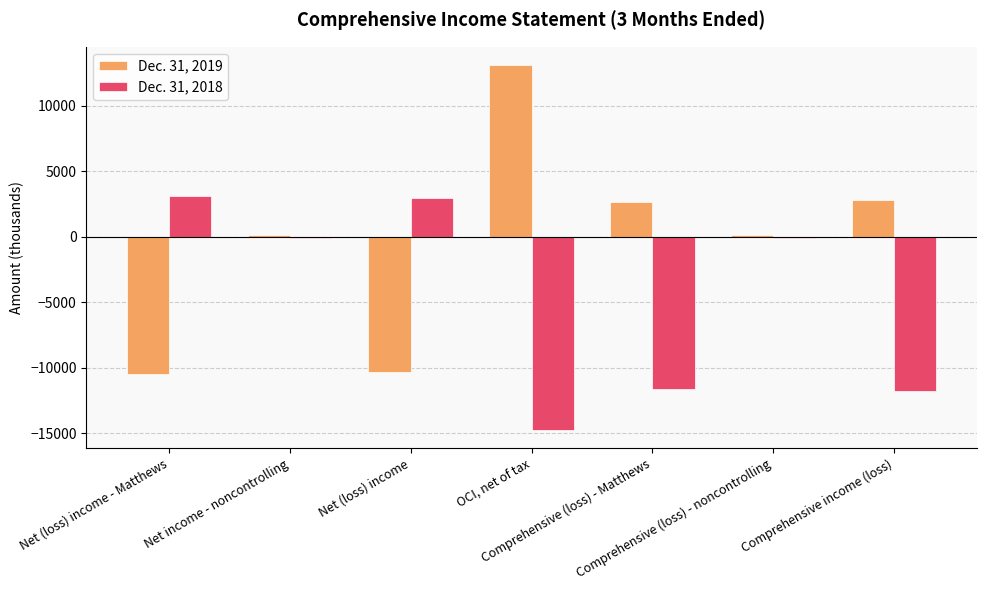

Rank the series by their maximum value, from highest to lowest.

Dec. 31, 2019, Dec. 31, 2018